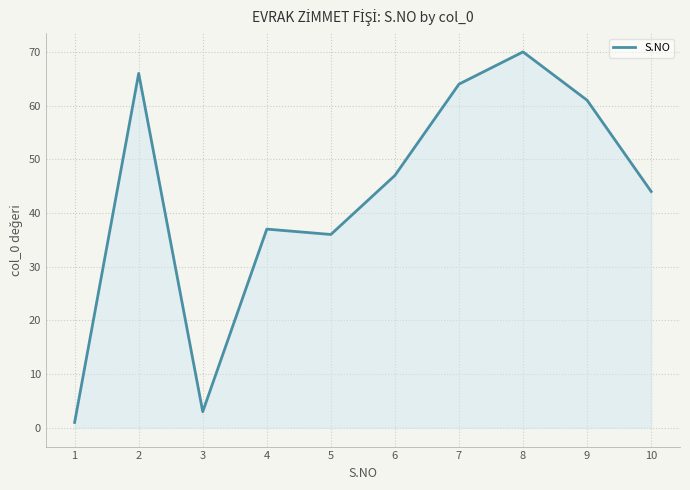

What is the ratio of the value at 9 to the value at 10?

1.4